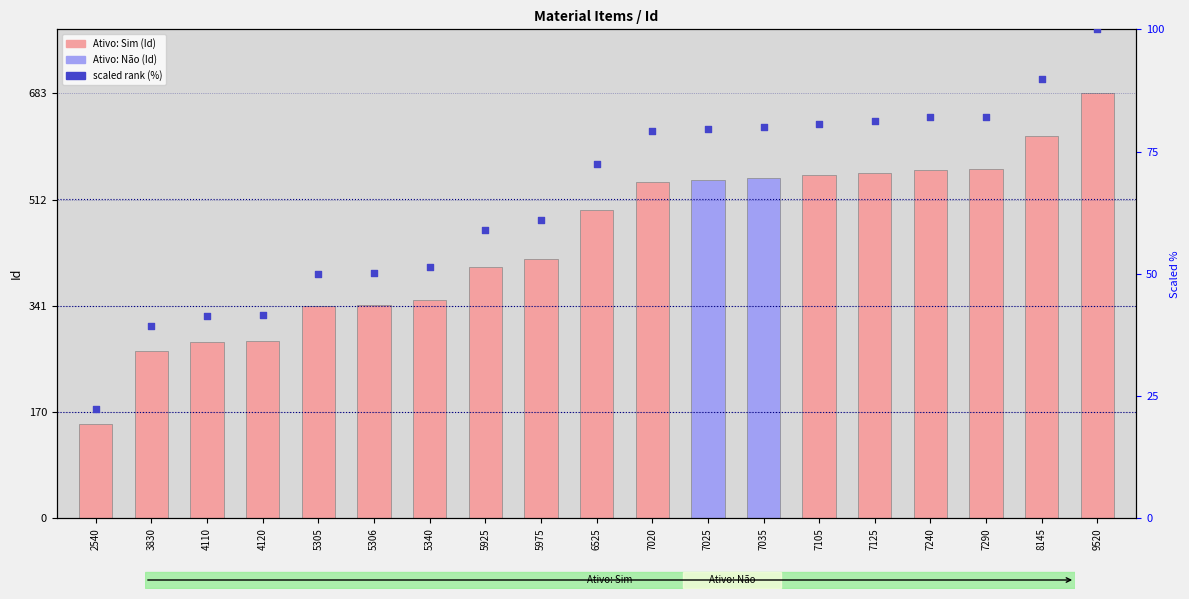

At which category is the sum across all series the highest?

9520